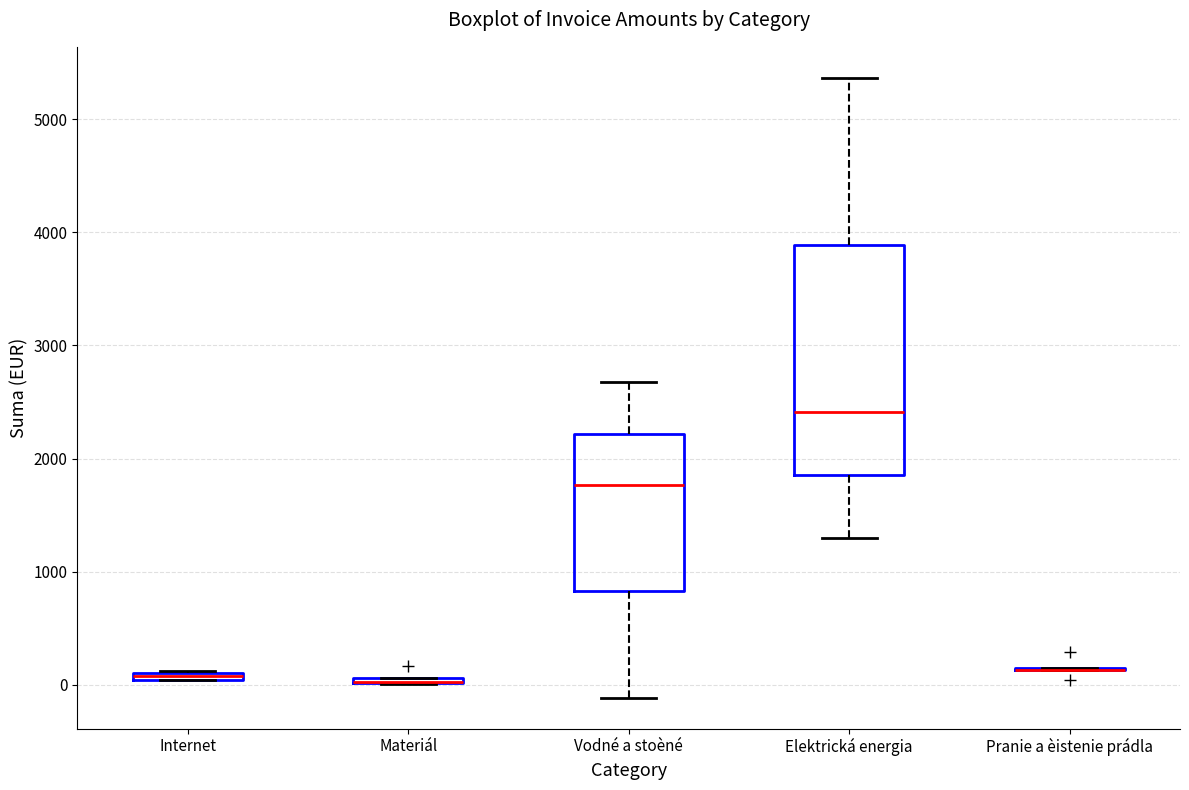

Comparing the boxes themselves (not the whiskers), which one is the tallest?

Elektrická energia